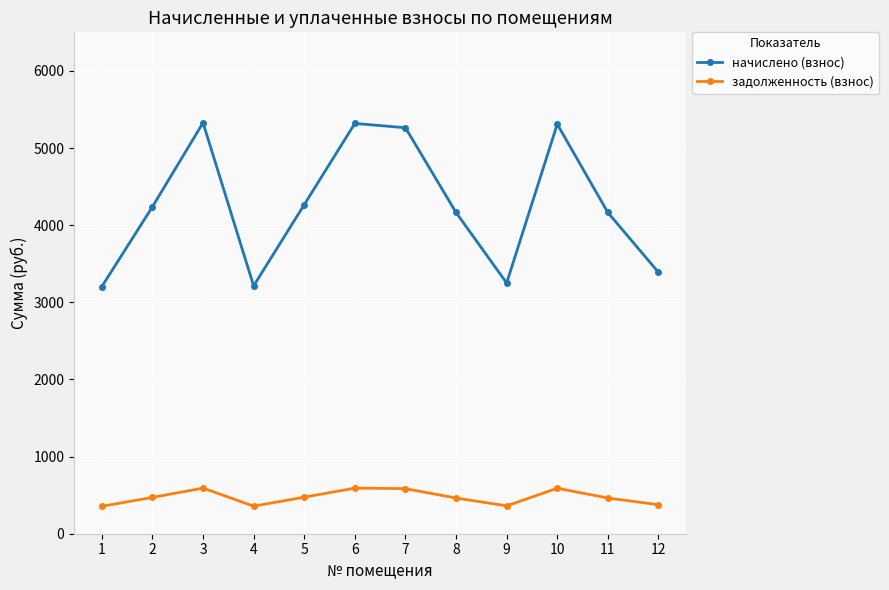

What is the value of the начислено (взнос) point at the 11th from the left?

4164.6